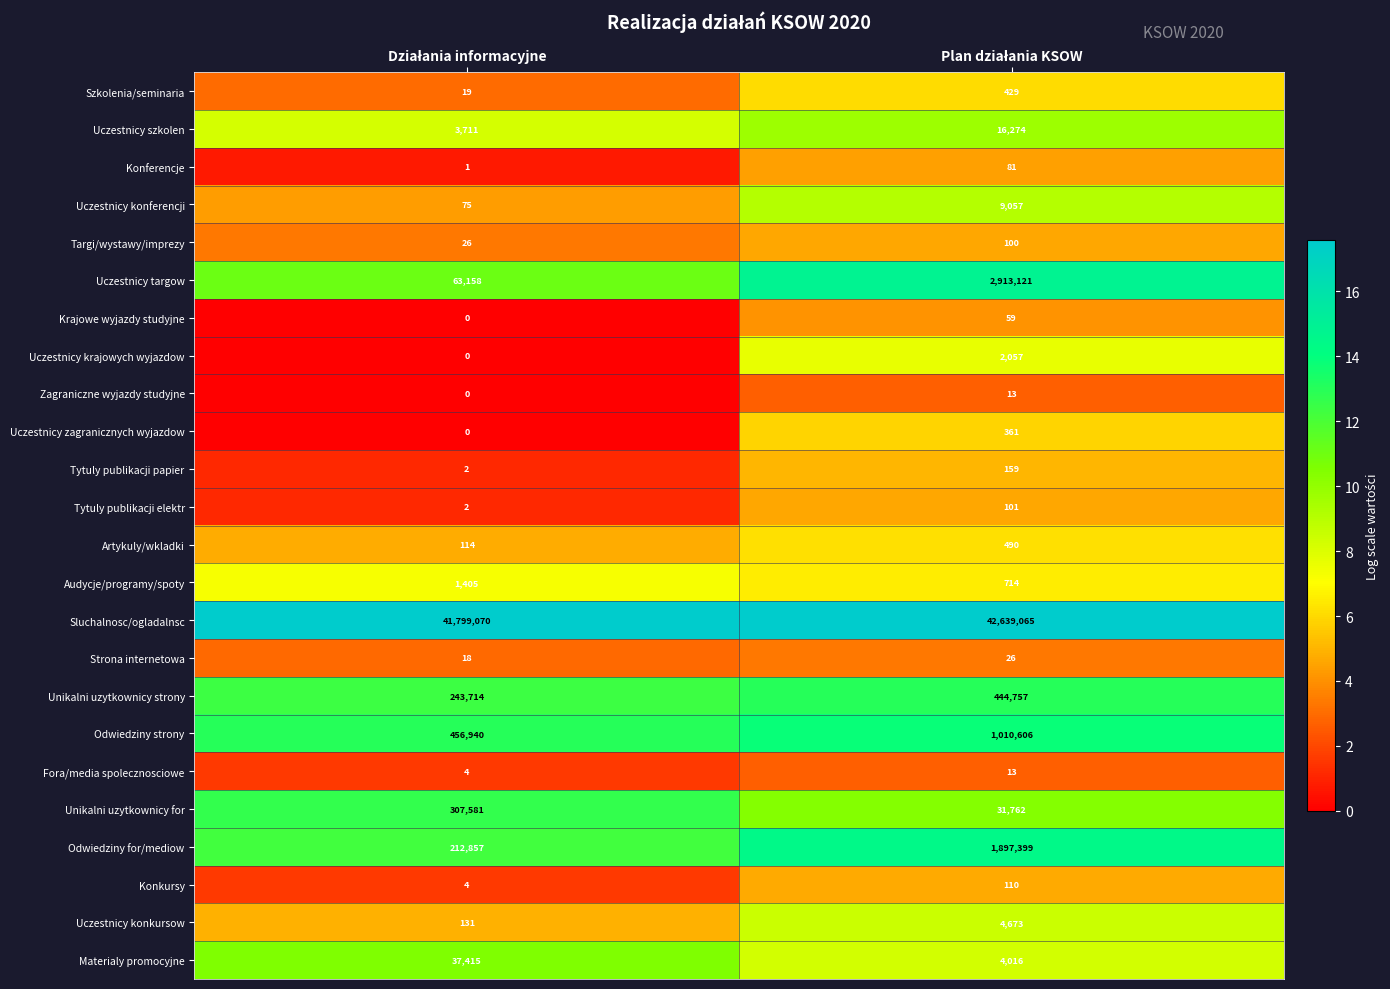

Which series has the largest range (max minus min)?

Uczestnicy targow